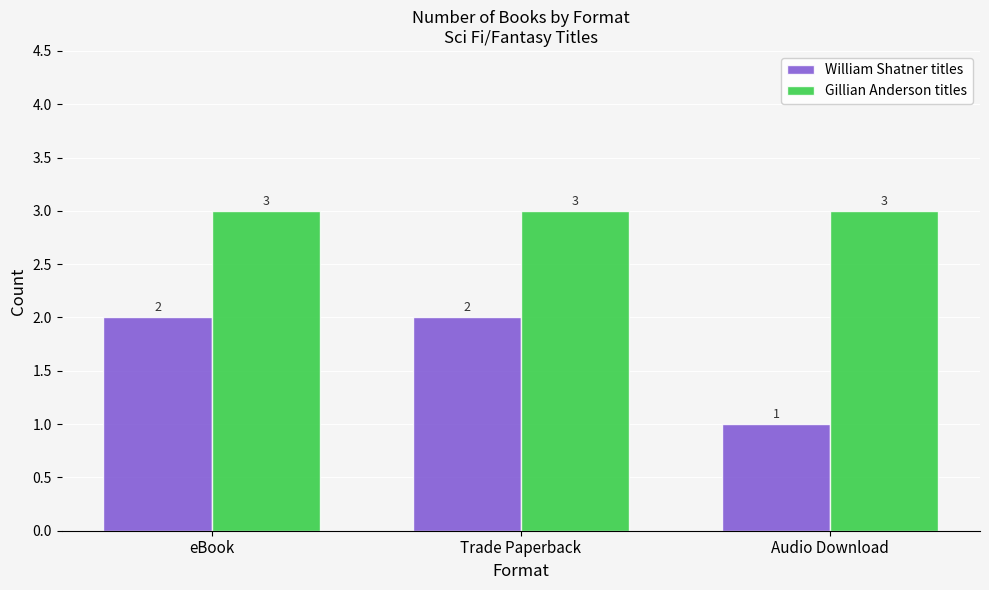

What is the value of the Gillian Anderson titles bar at the 2nd from the left?

3